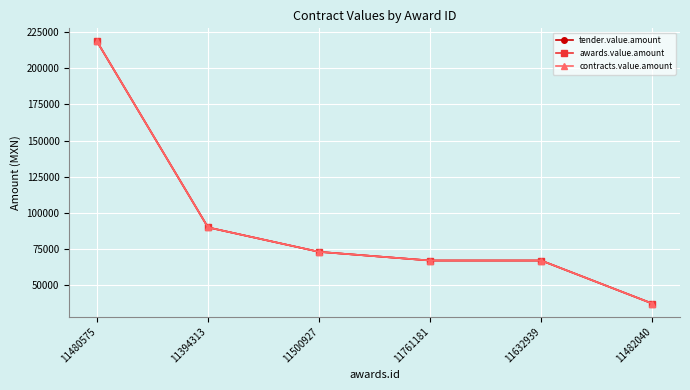

The value of contracts.value.amount at 11480575 is 377701.2. True or false?

False